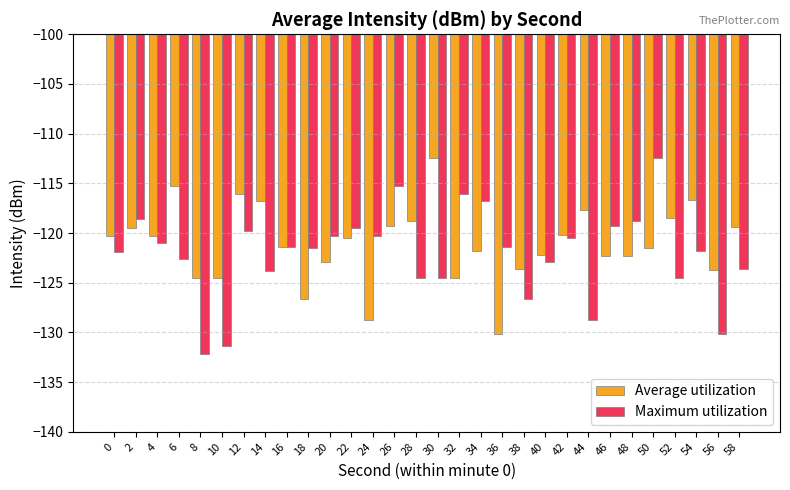

At which label does Maximum utilization reach its minimum?

8